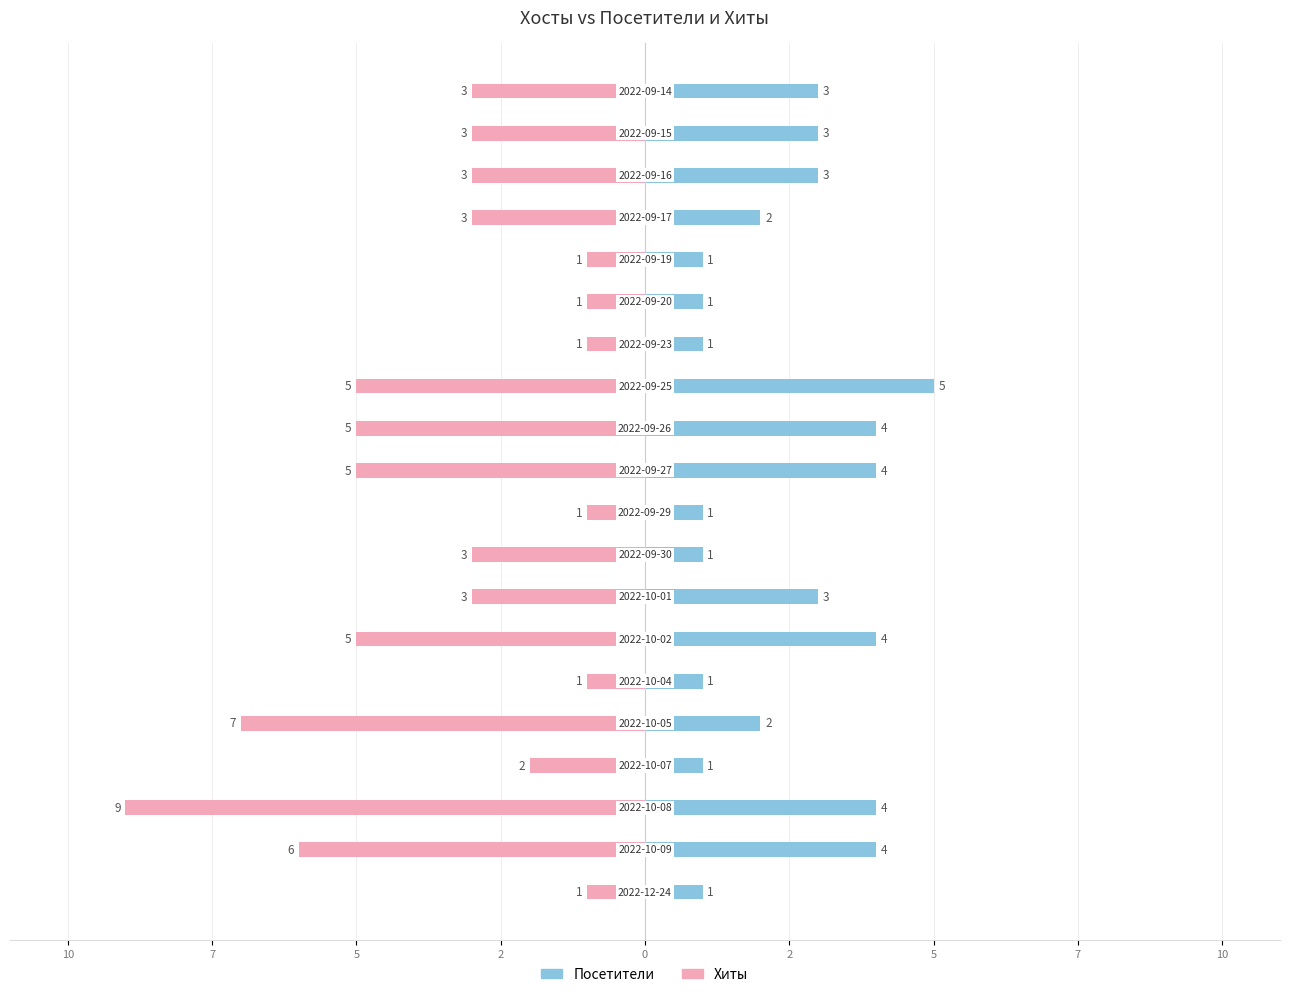

What are all the series names shown in the legend?

Хиты, Посетители